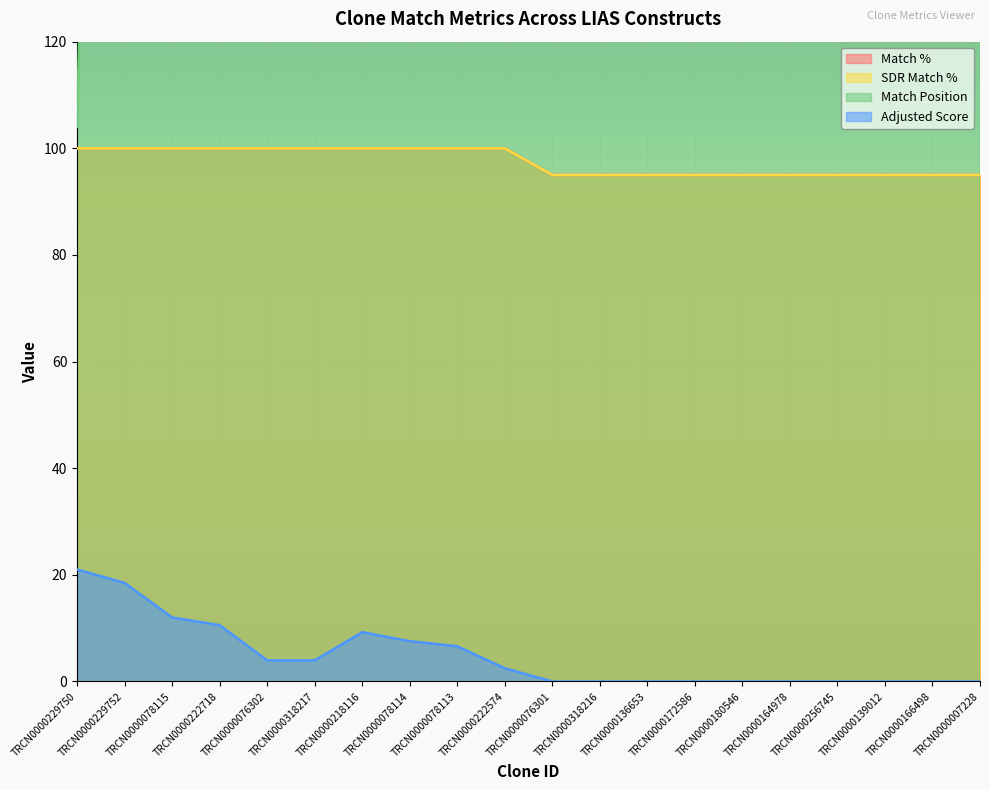

What is the average value of the Adjusted Score series?

4.8